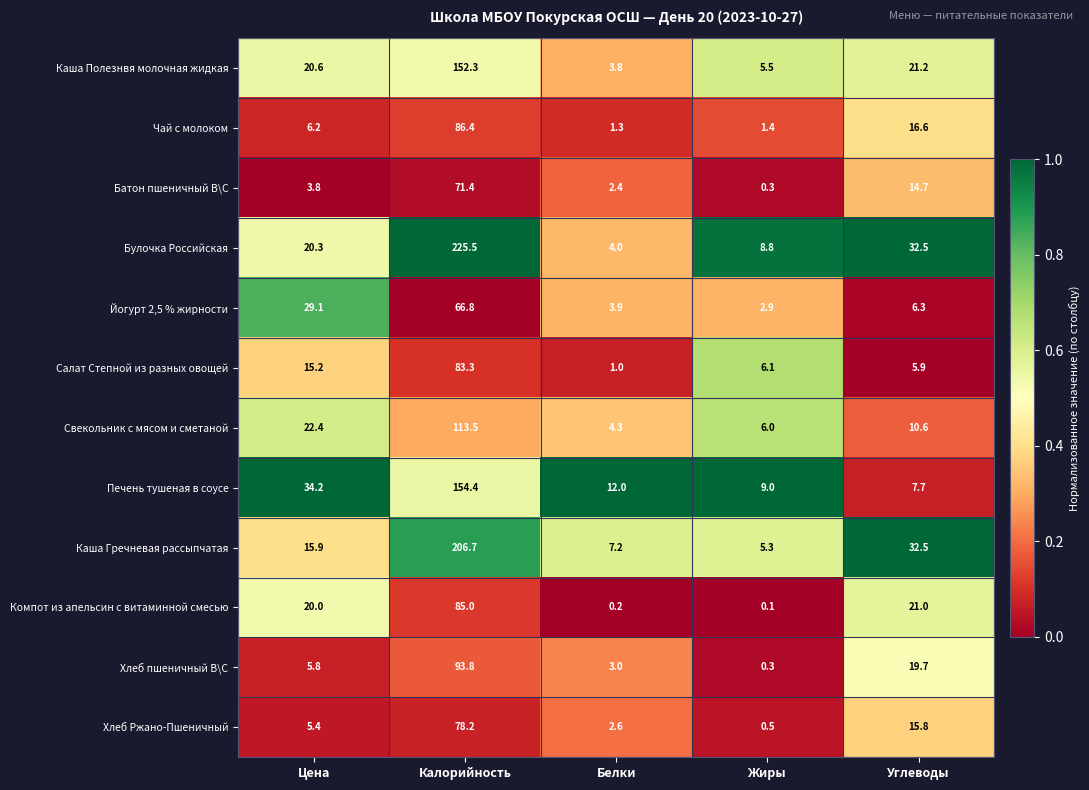

How many values in the Каша Полезнвя молочная жидкая series are below 20?

2